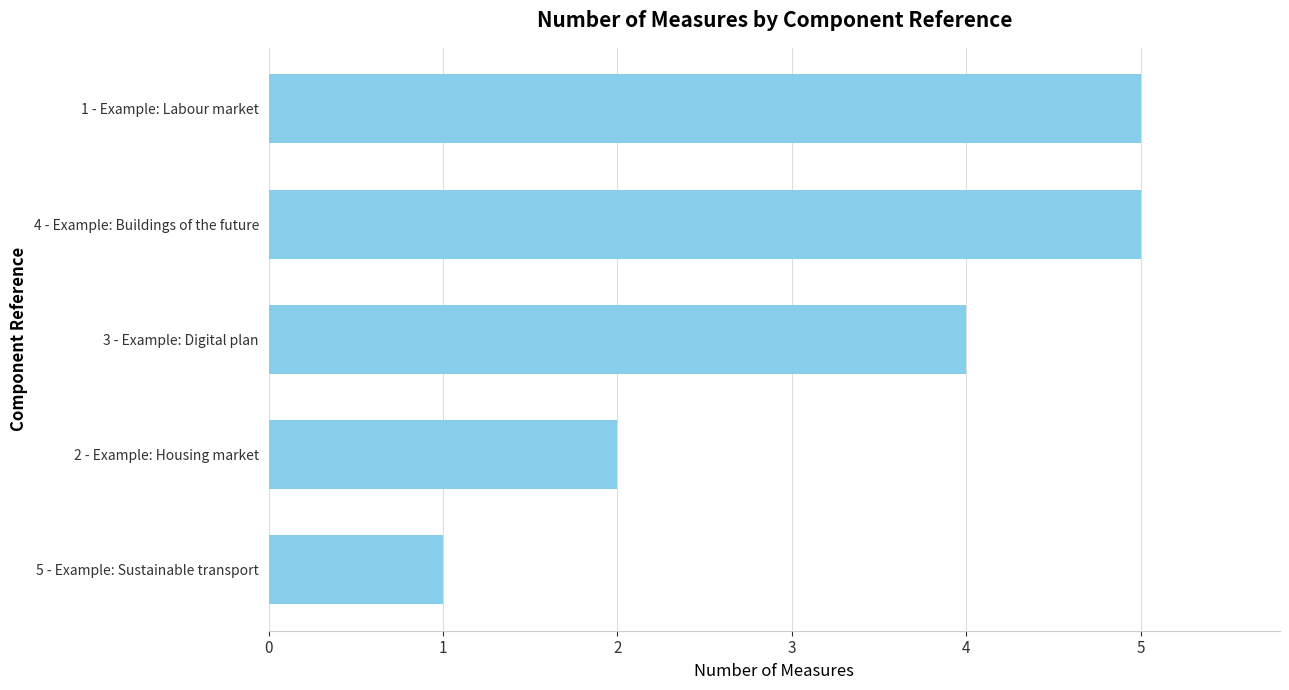

What is the sum of all values?

17